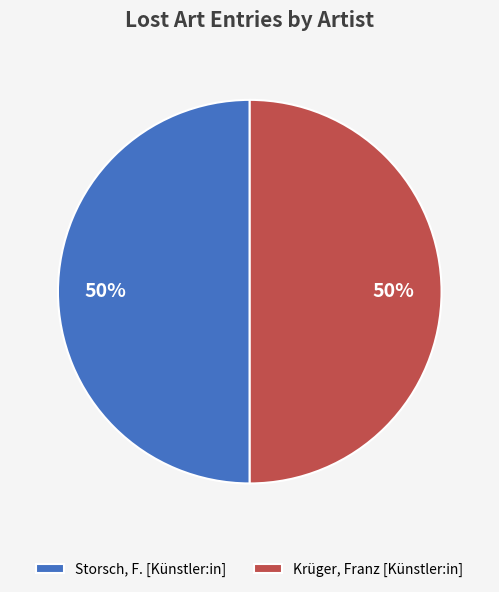

To the nearest percent, what percentage of the pie is Krüger, Franz [Künstler:in]?

50%